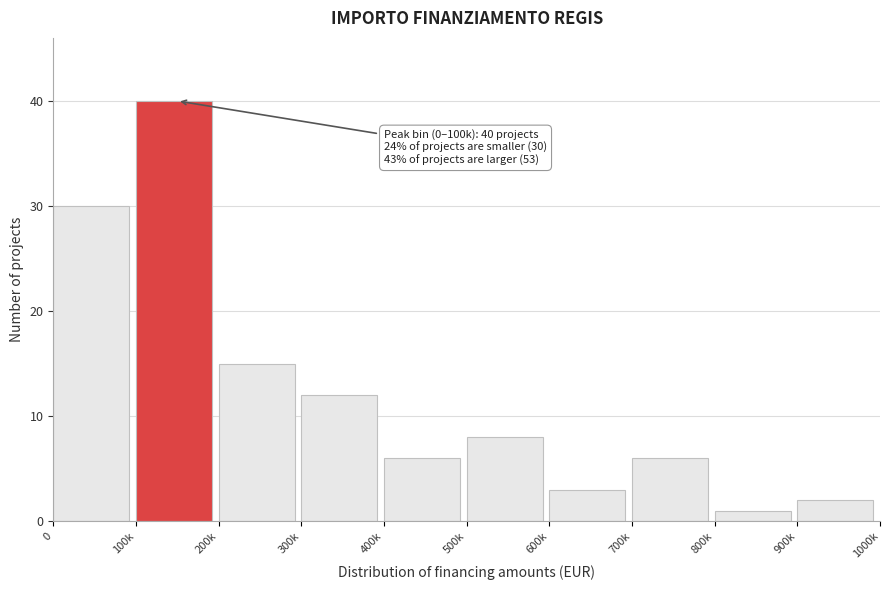

Reading right to left, extract all data points from this chart.

2	1	6	3	8	6	12	15	40	30